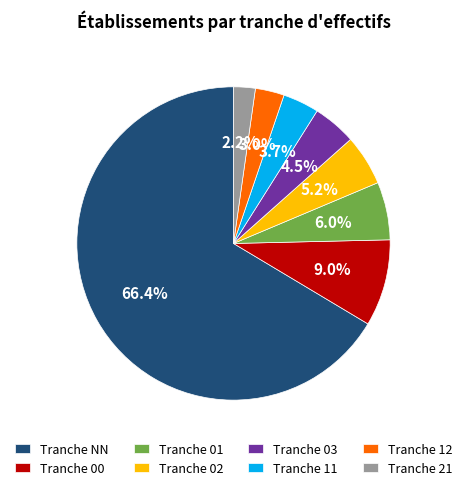

What is the largest slice in the pie chart?

Tranche NN